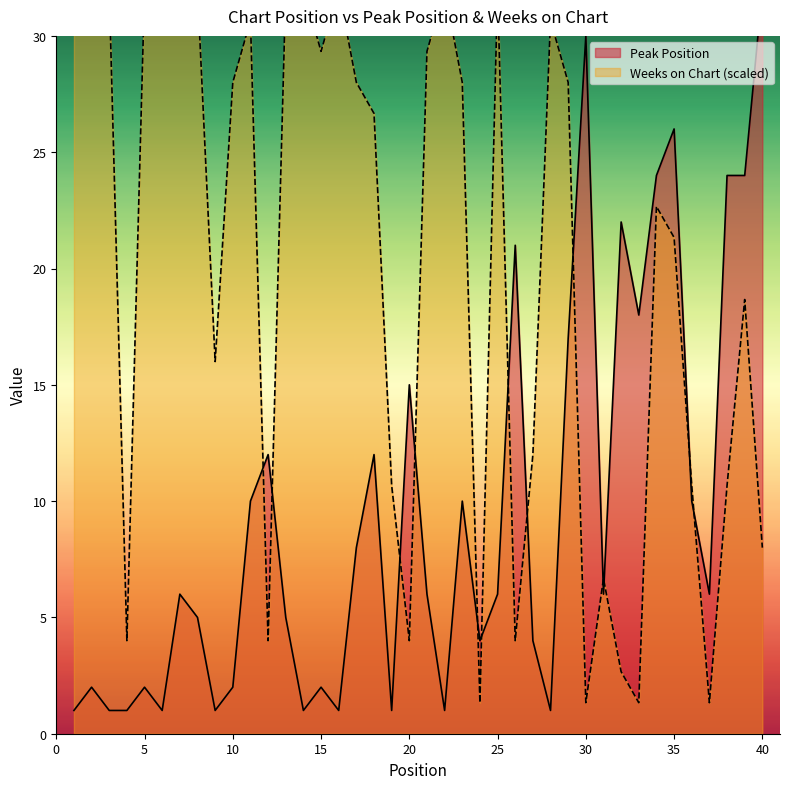

Which series ends up on top after the final intersection of Peak Position and Weeks on Chart?

Peak Position